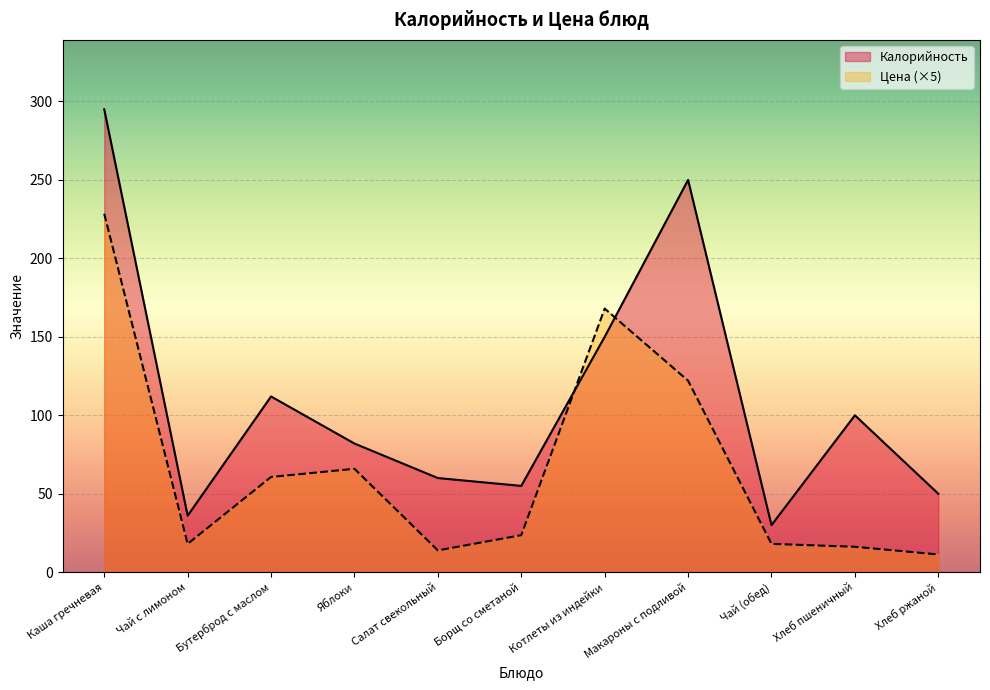

What is the greatest value displayed?

295.0